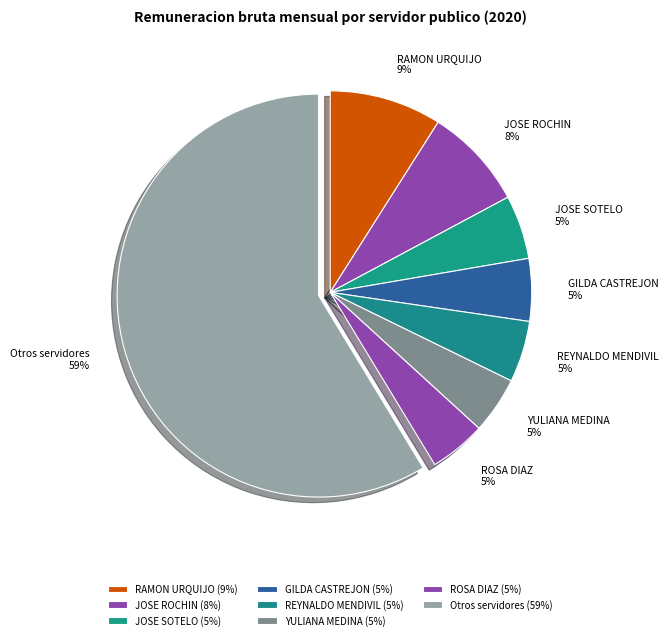

Does any single category account for the majority?

Yes